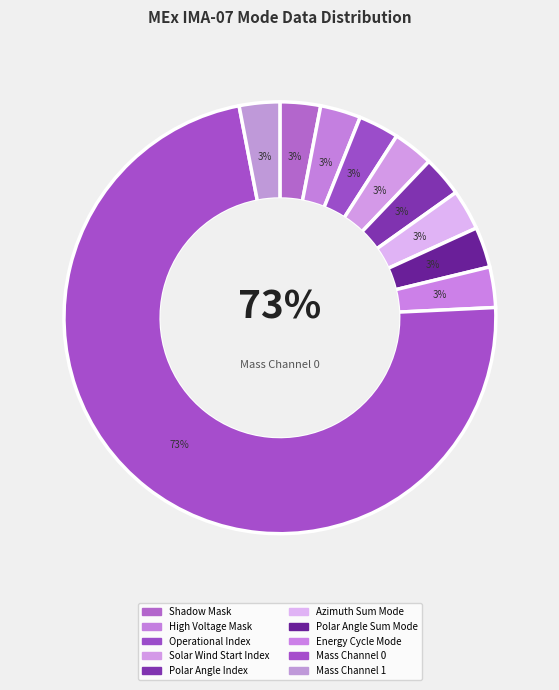

Which category has the smallest portion of the pie?

Shadow Mask